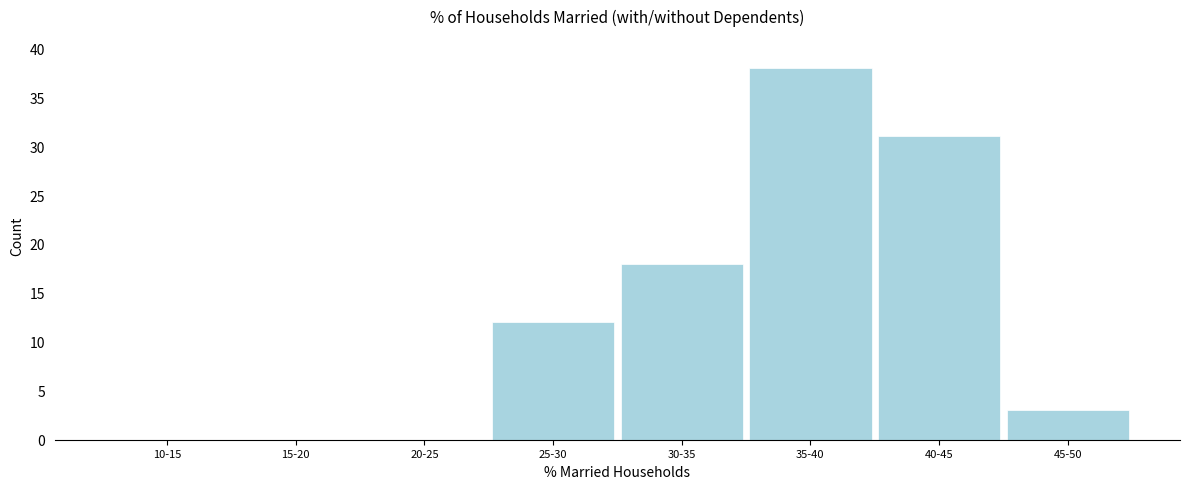

Reading left to right, transcribe all the data shown in this chart.

10-15=0	15-20=0	20-25=0	25-30=12	30-35=18	35-40=38	40-45=31	45-50=3